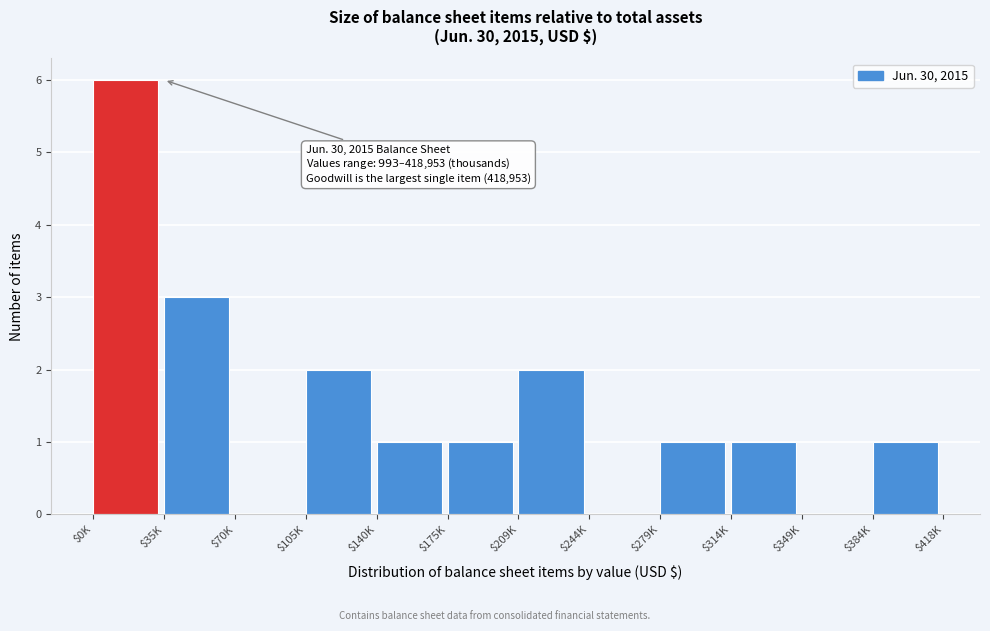

At which category does the chart reach its peak across all series?

$0K